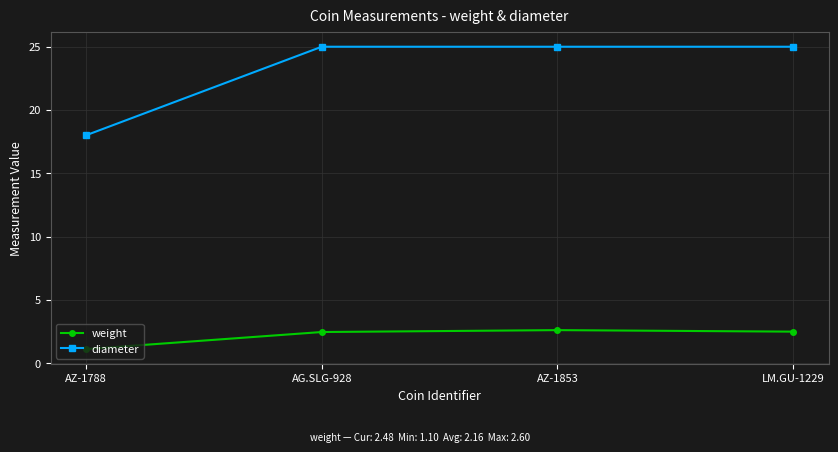

How many diameter values are between 25 and 26?

3